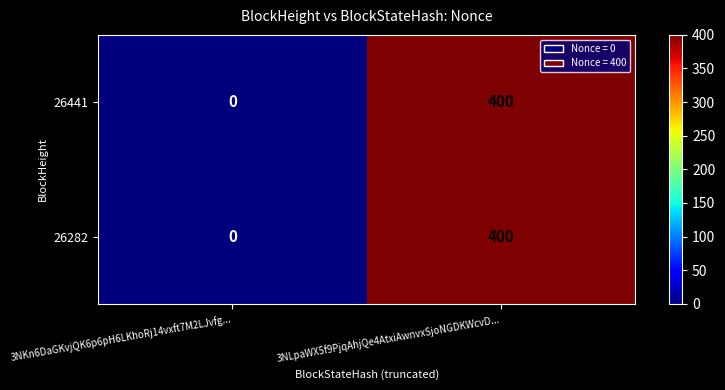

At which category is the sum across all series the highest?

3NLpaWX5f9PjqAhjQe4AtxiAwnvxSjoNGDKWcvD...